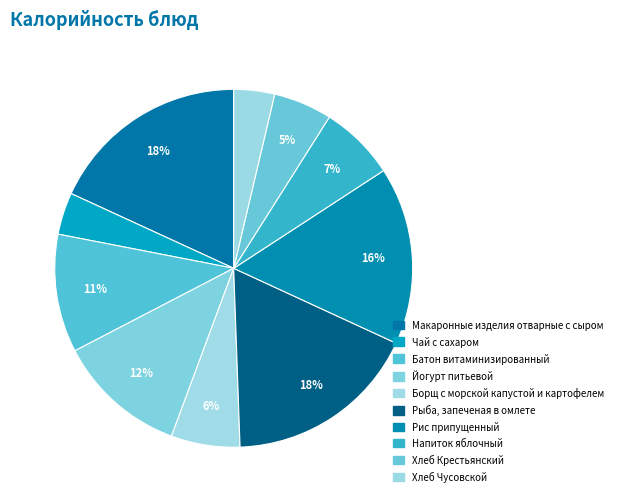

Combined, what portion of the pie is Чай с сахаром and Макаронные изделия отварные с сыром?

21.9%